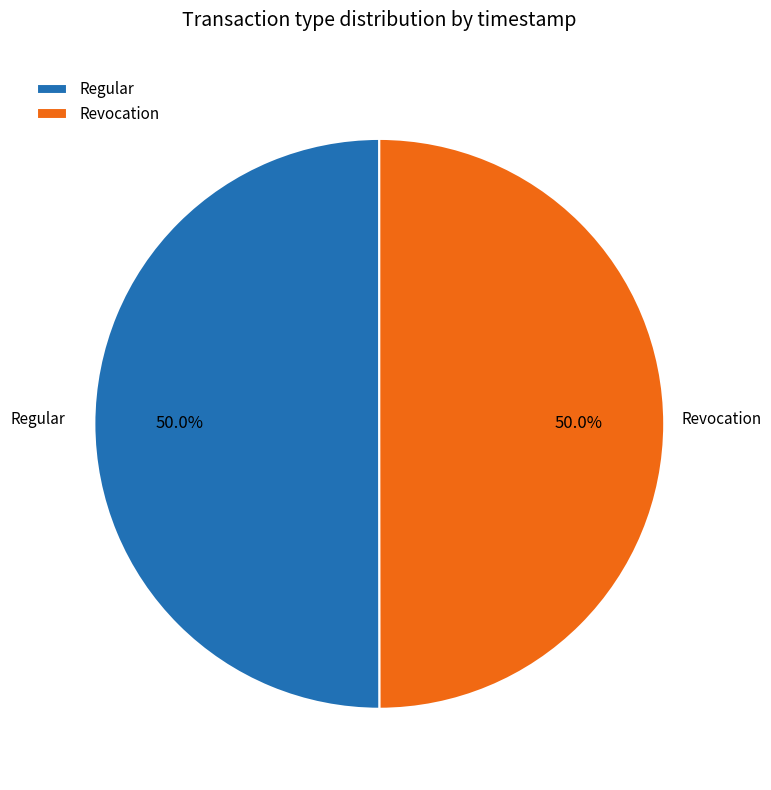

Is the sum of Revocation and Regular greater than half?

Yes